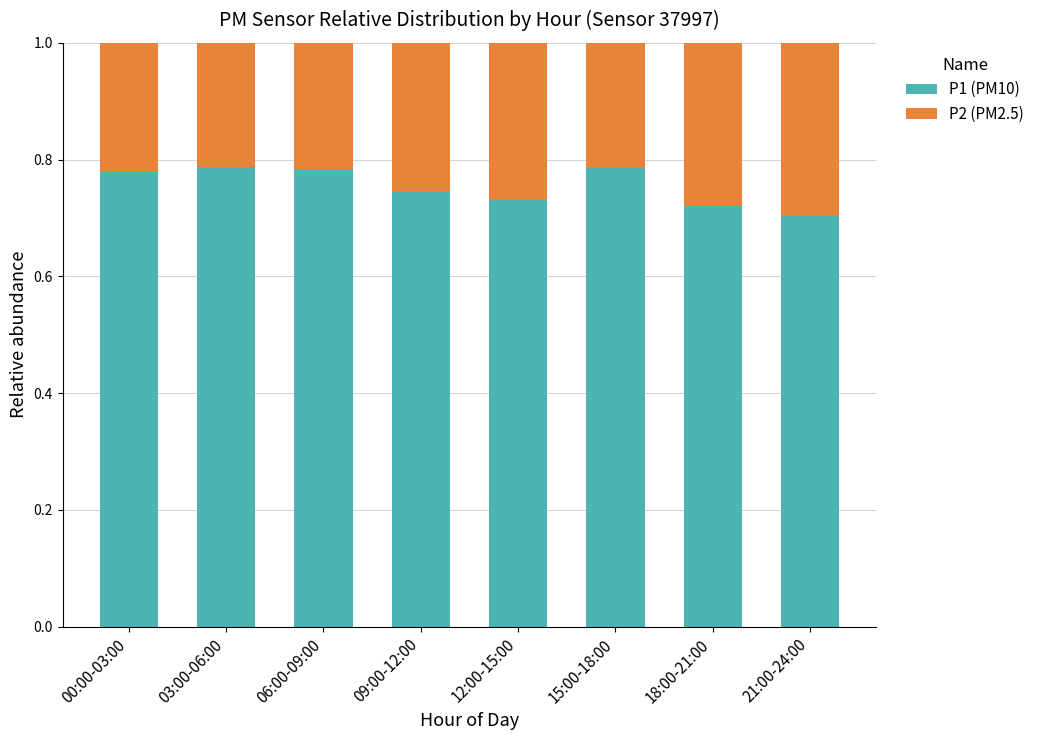

What is the total value across all series at 09:00-12:00?

1.0